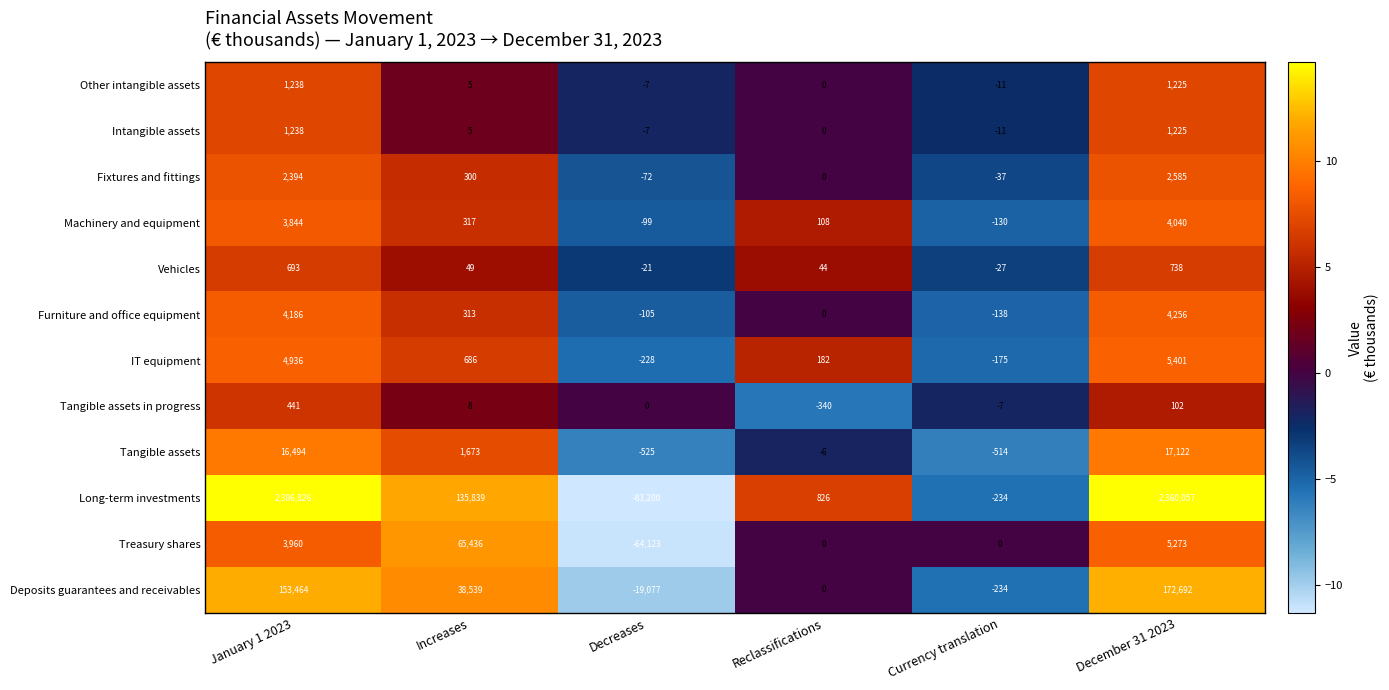

Which series has the largest total across all categories?

Long-term investments